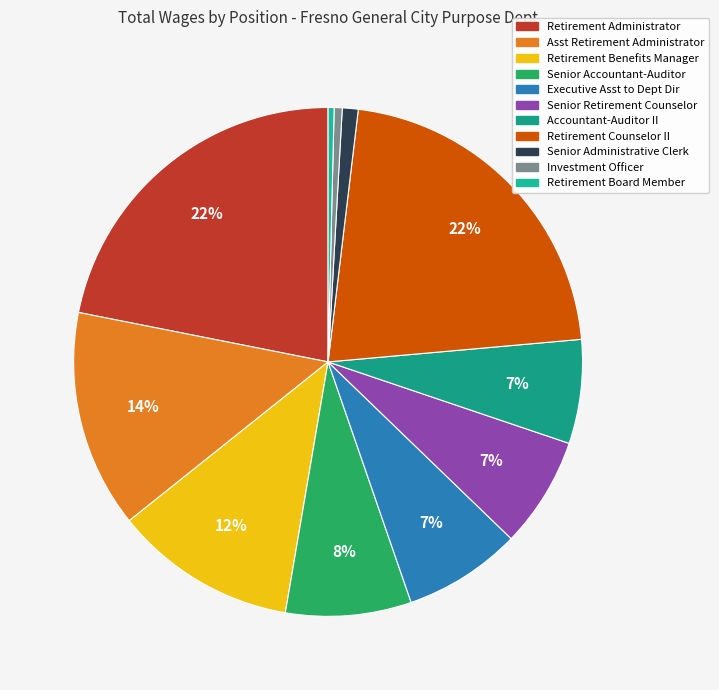

Rank the categories by value from highest to lowest.

Retirement Administrator, Retirement Counselor II, Asst Retirement Administrator, Retirement Benefits Manager, Senior Accountant-Auditor, Executive Asst to Dept Dir, Senior Retirement Counselor, Accountant-Auditor II, Senior Administrative Clerk, Investment Officer, Retirement Board Member